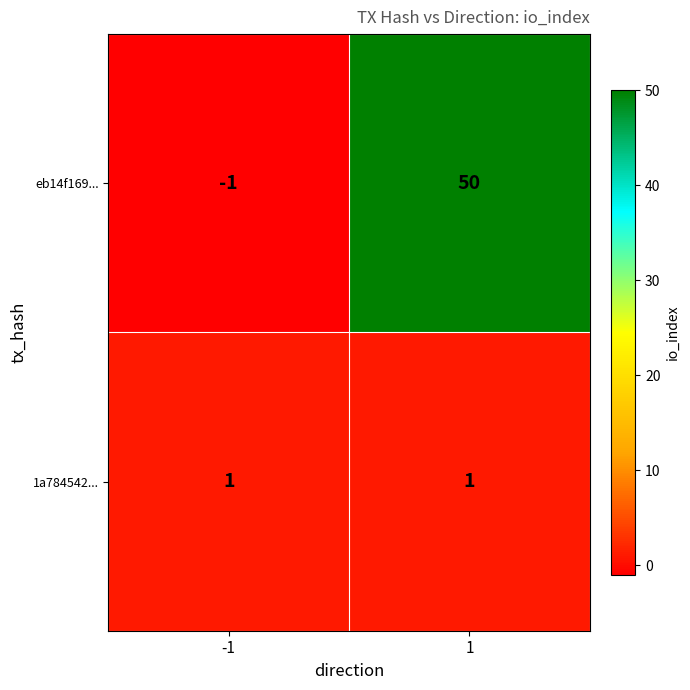

The value of eb14f169... at -1 is 0. True or false?

False